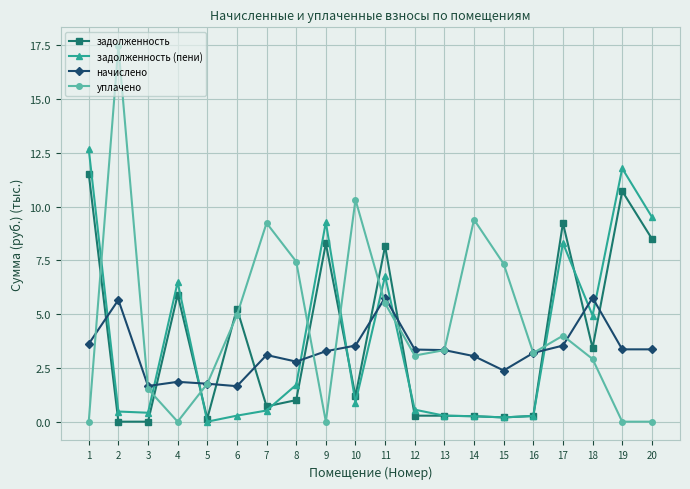

What is the value of the начислено point at the 20th from the left?

3.4